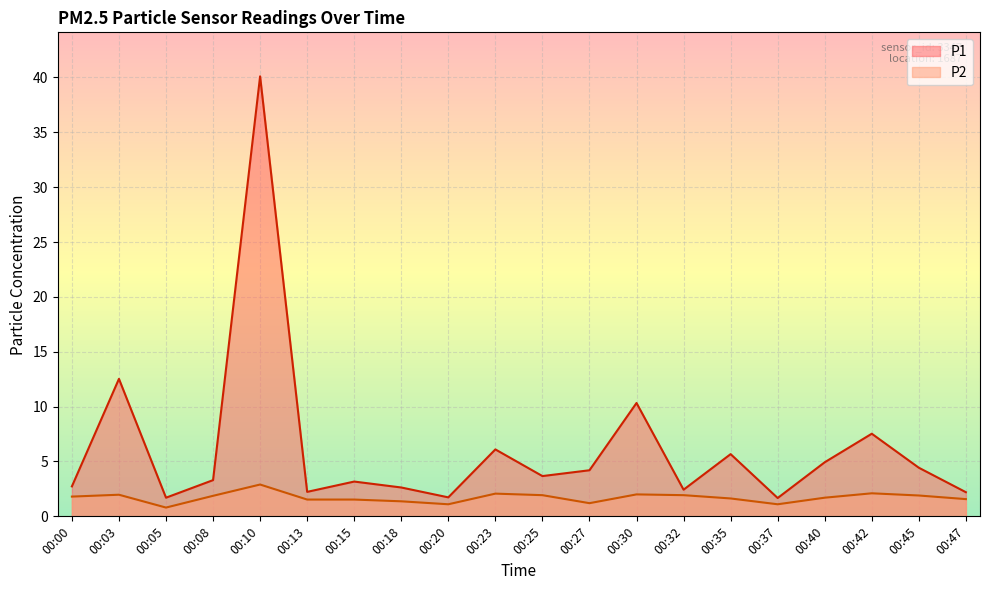

What is the maximum value shown in the chart?

40.1